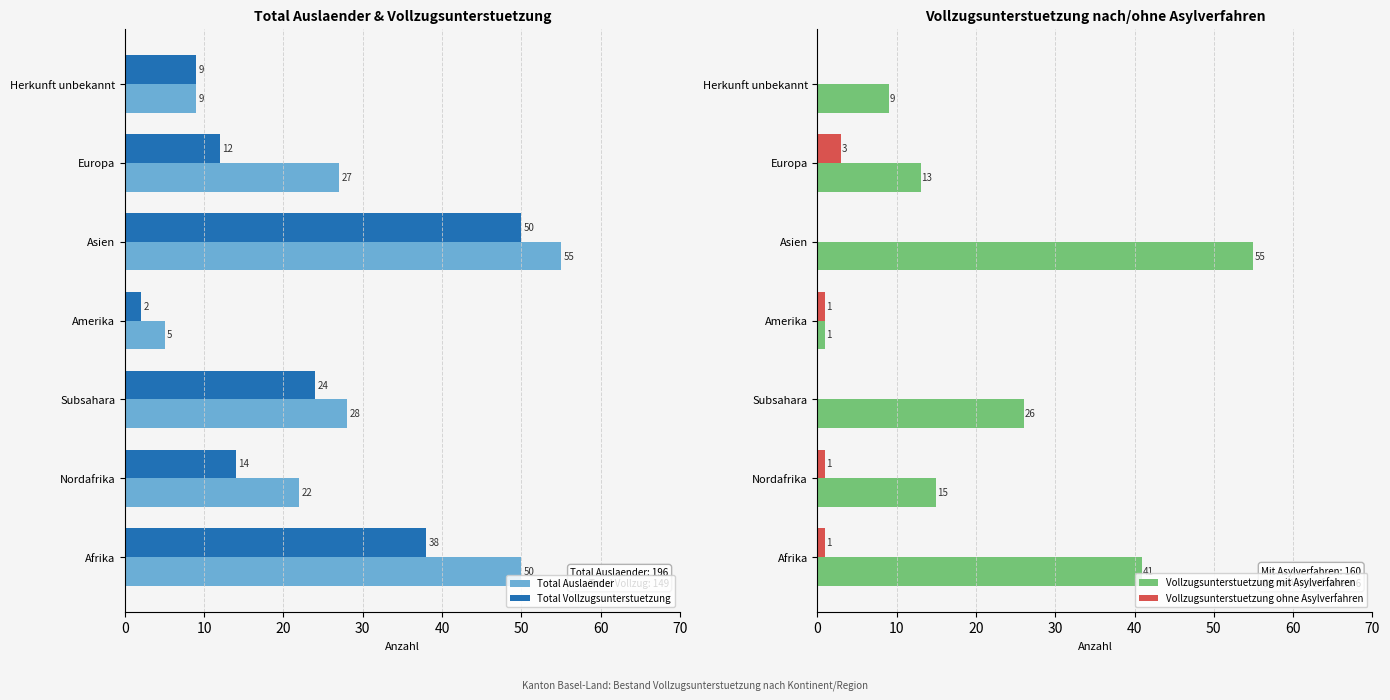

Is it true that Total Vollzugsunterstuetzung equals 14 at Nordafrika?

True